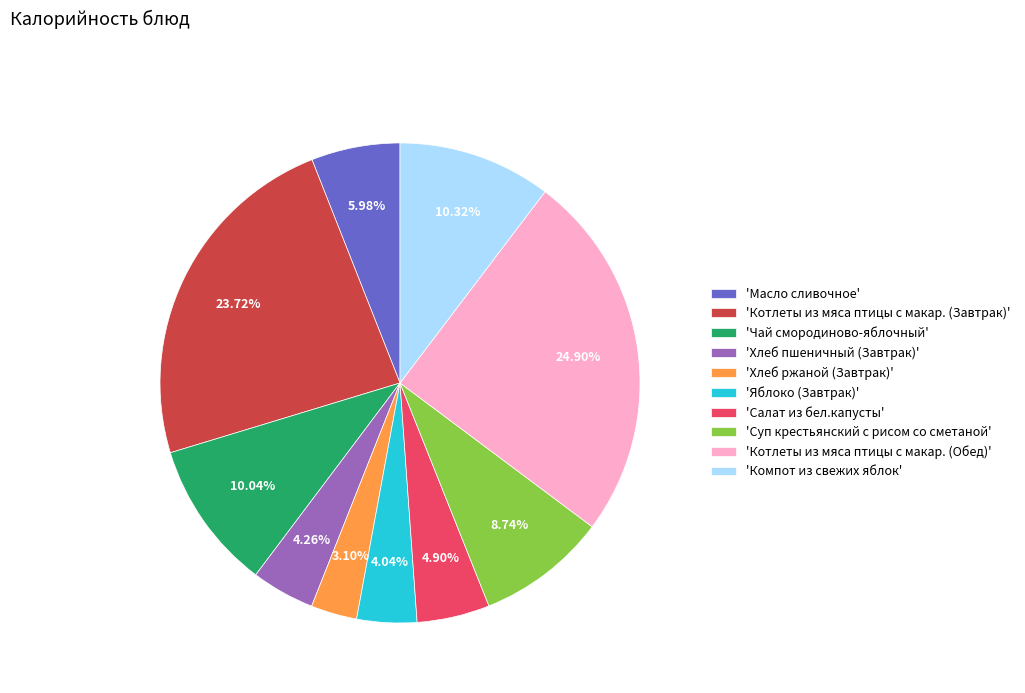

Is there a majority slice in this chart?

No